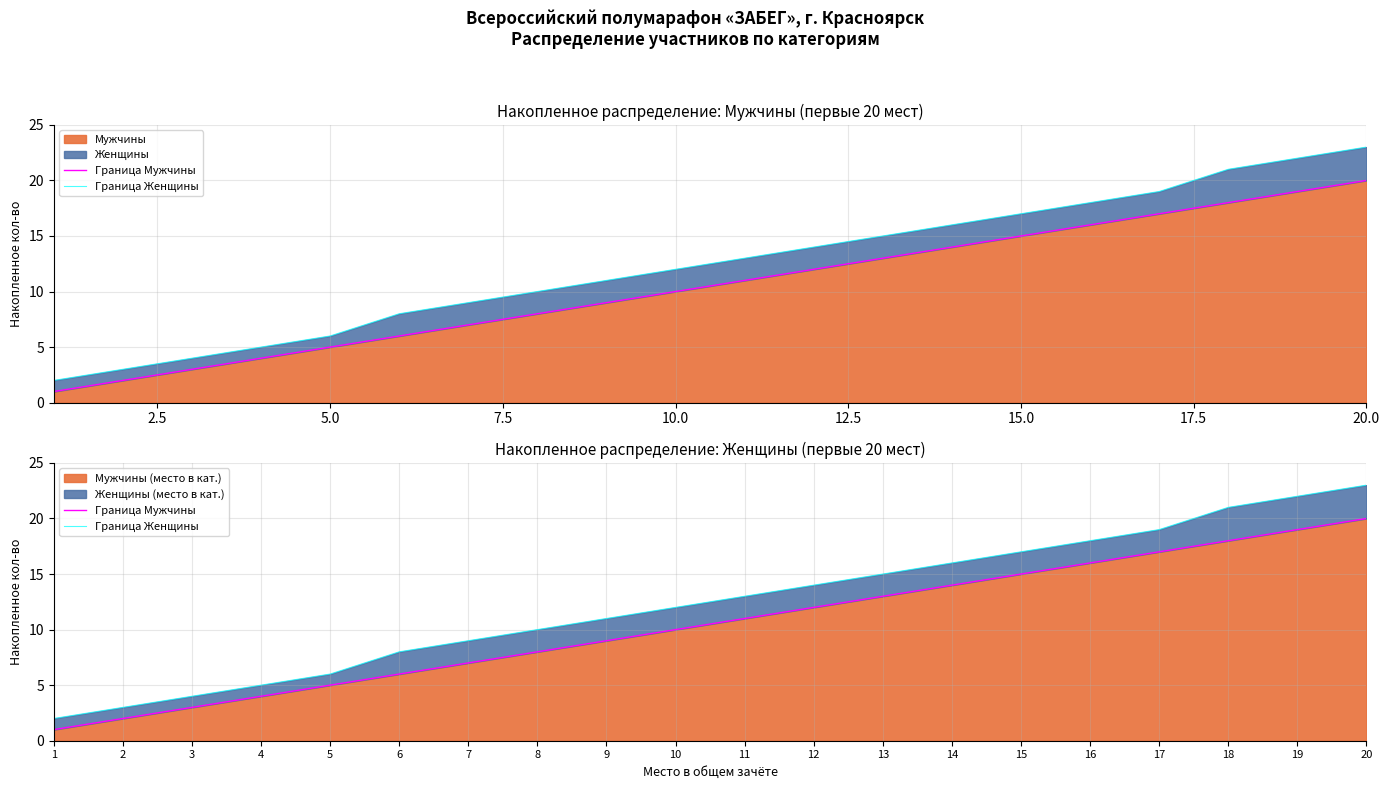

Which category has the highest value in the Мужчины (место в кат.) series?

20